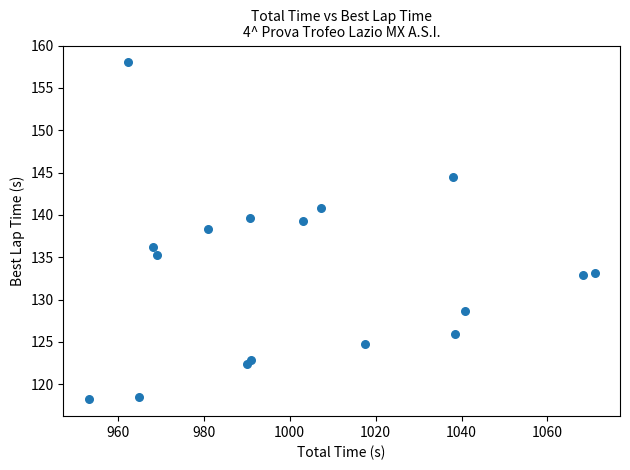

What is the range of Y values (max minus min)?

39.8